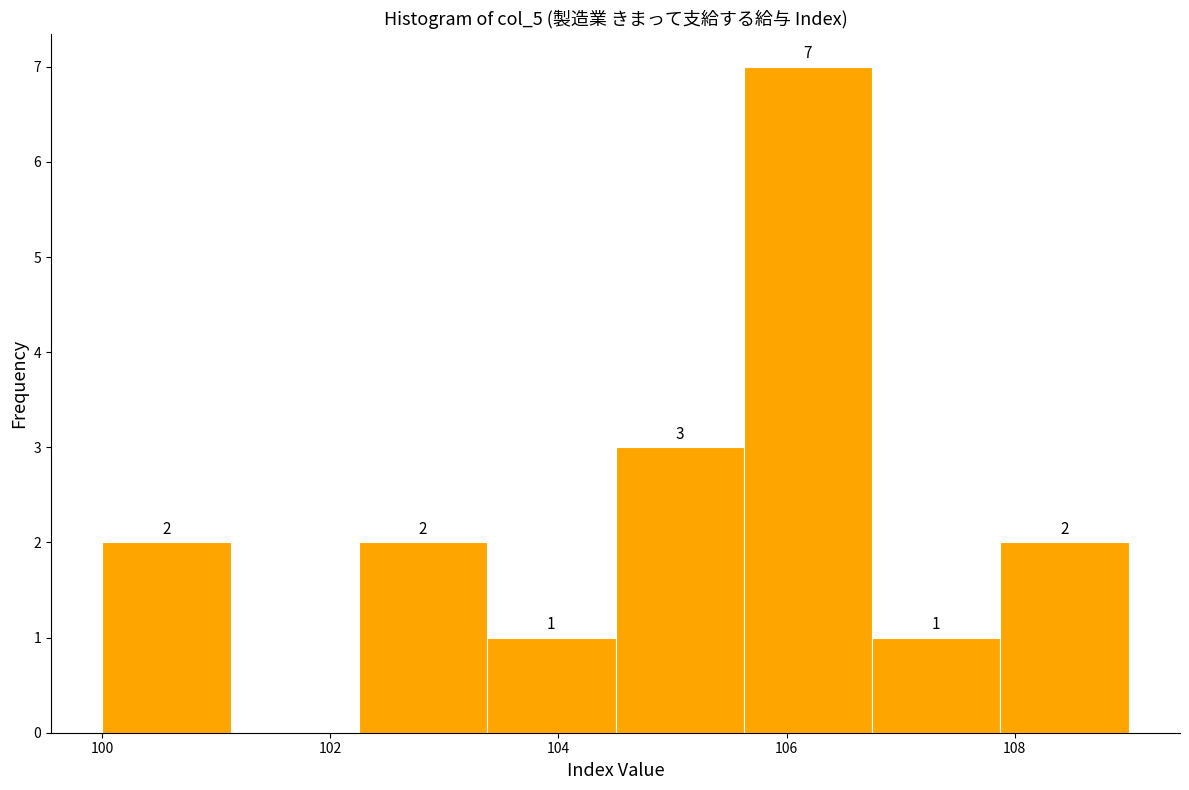

Over which range of the x-axis is the bar tallest?

105.6 to 106.8